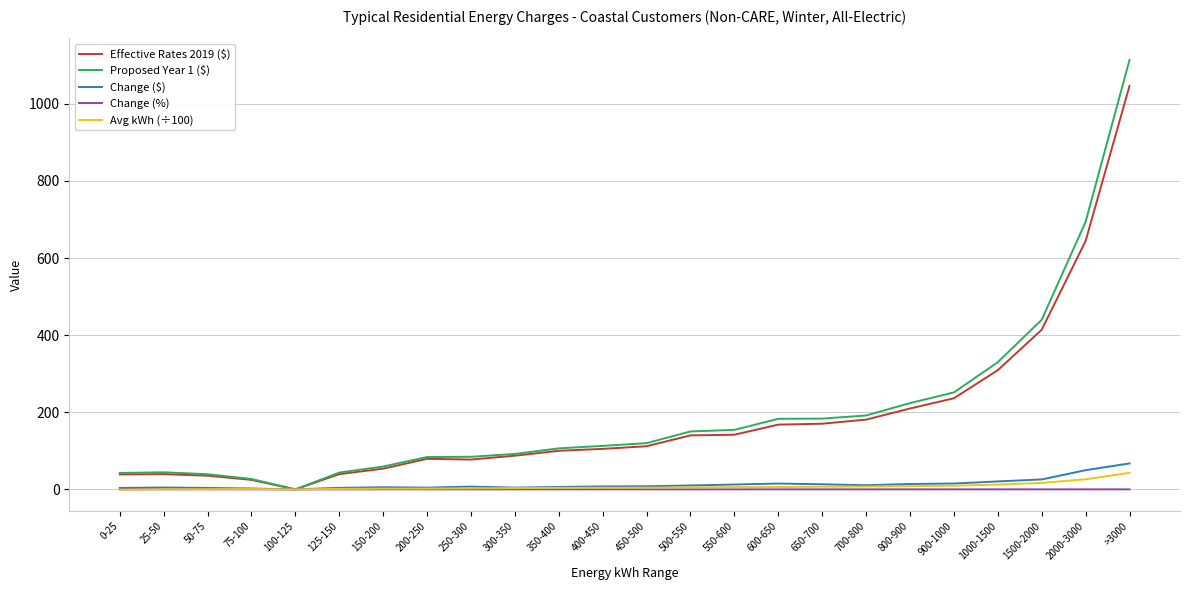

At which category is the sum across all series the highest?

>3000